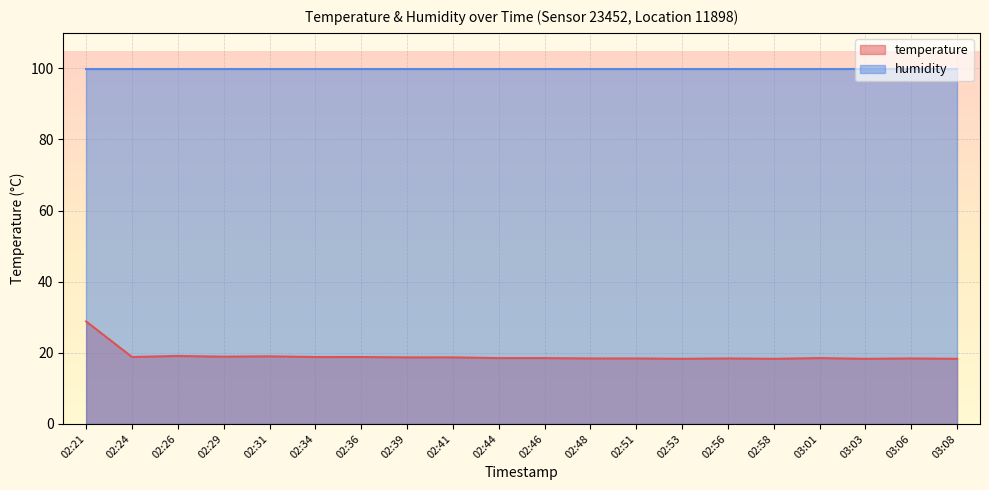

What is the difference between the maximum and minimum values?

10.5